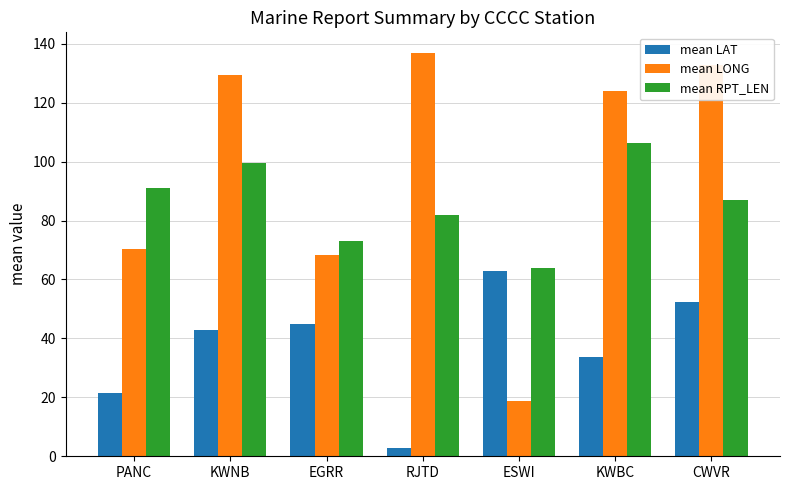

List the series in order of their overall mean, highest first.

mean LONG, mean RPT_LEN, mean LAT